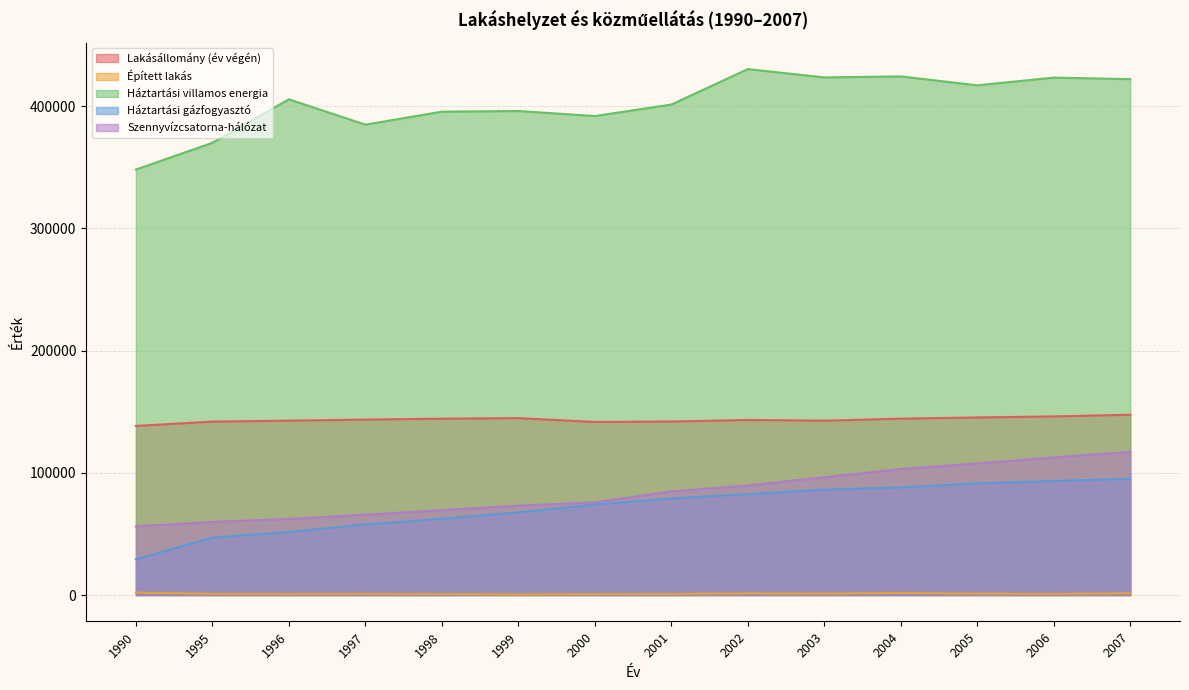

What are all the series names shown in the legend?

Lakásállomány (év végén), Épített lakás, Háztartási villamos energia, Háztartási gázfogyasztó, Szennyvízcsatorna-hálózat